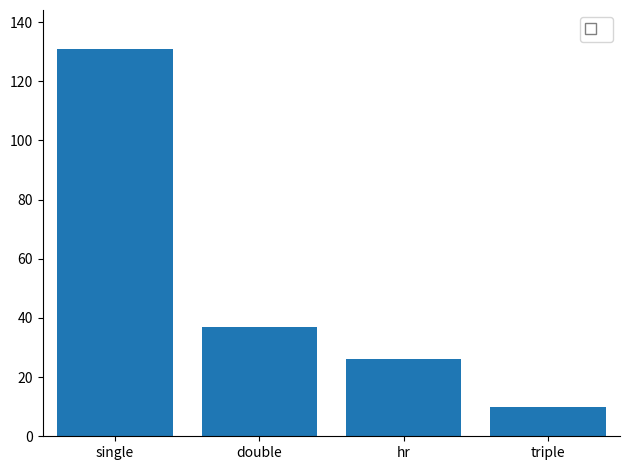

Reading left to right, list all the values displayed in this chart.

131	37	26	10